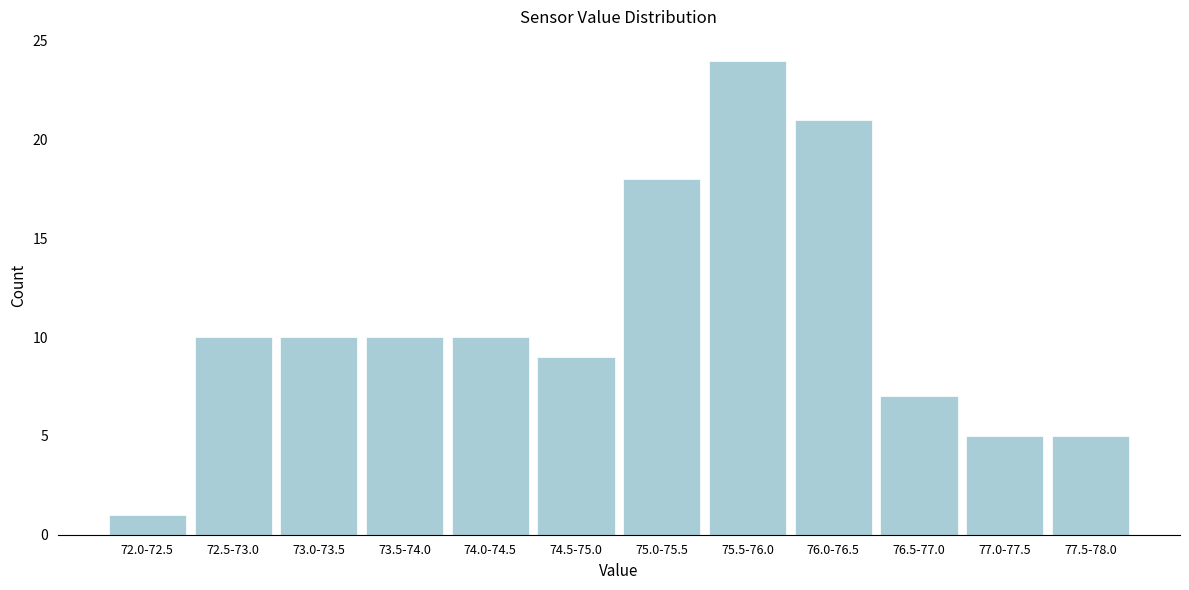

Reading left to right, extract all data points from this chart.

72.0-72.5=1	72.5-73.0=10	73.0-73.5=10	73.5-74.0=10	74.0-74.5=10	74.5-75.0=9	75.0-75.5=18	75.5-76.0=24	76.0-76.5=21	76.5-77.0=7	77.0-77.5=5	77.5-78.0=5